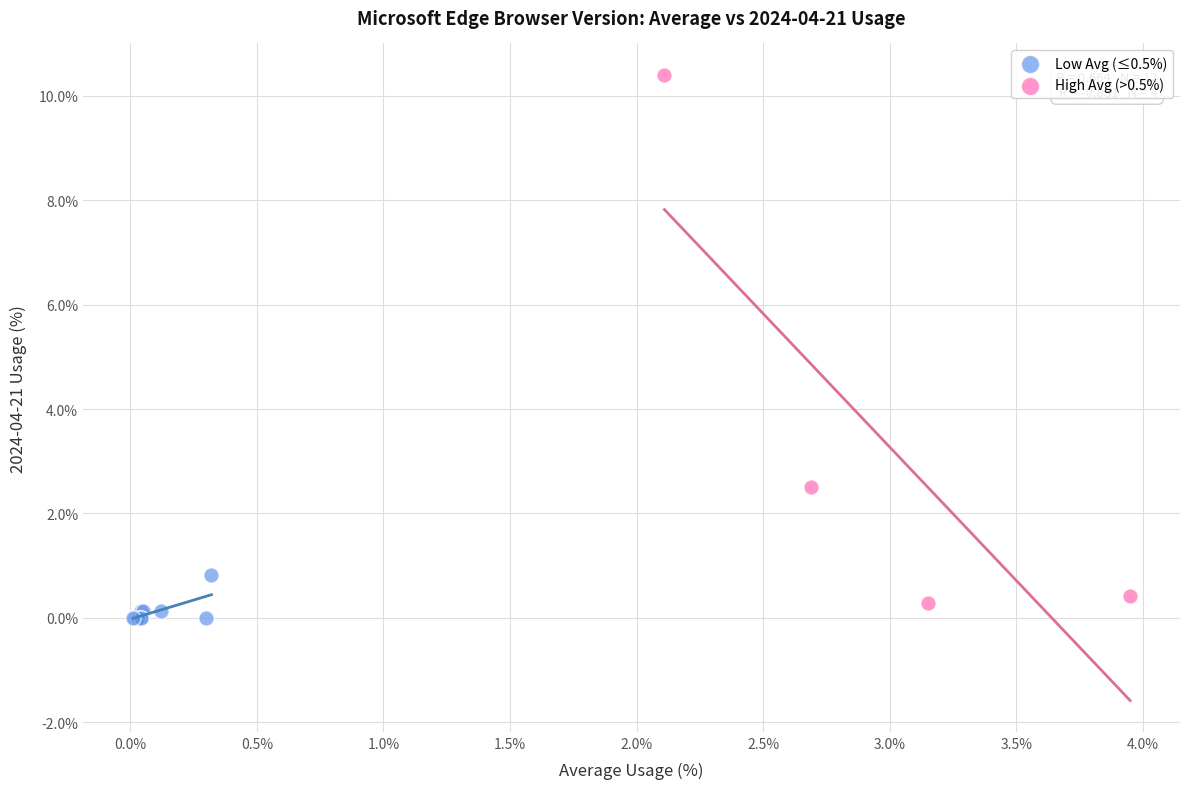

Which series reaches the maximum Y coordinate?

High Avg (>0.5%)